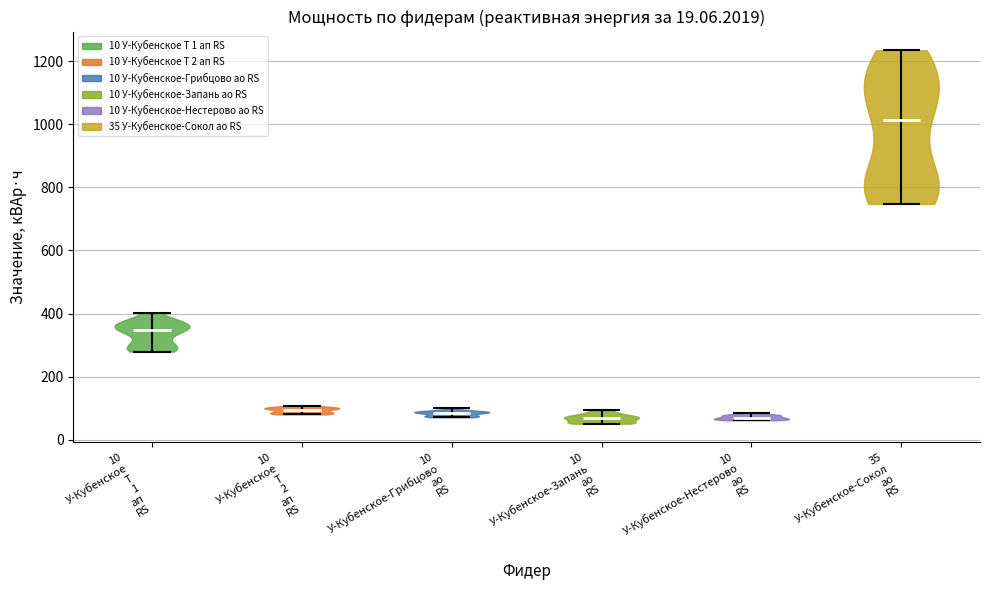

Which violin has the highest median line?

35 У-Кубенское-Сокол ао RS